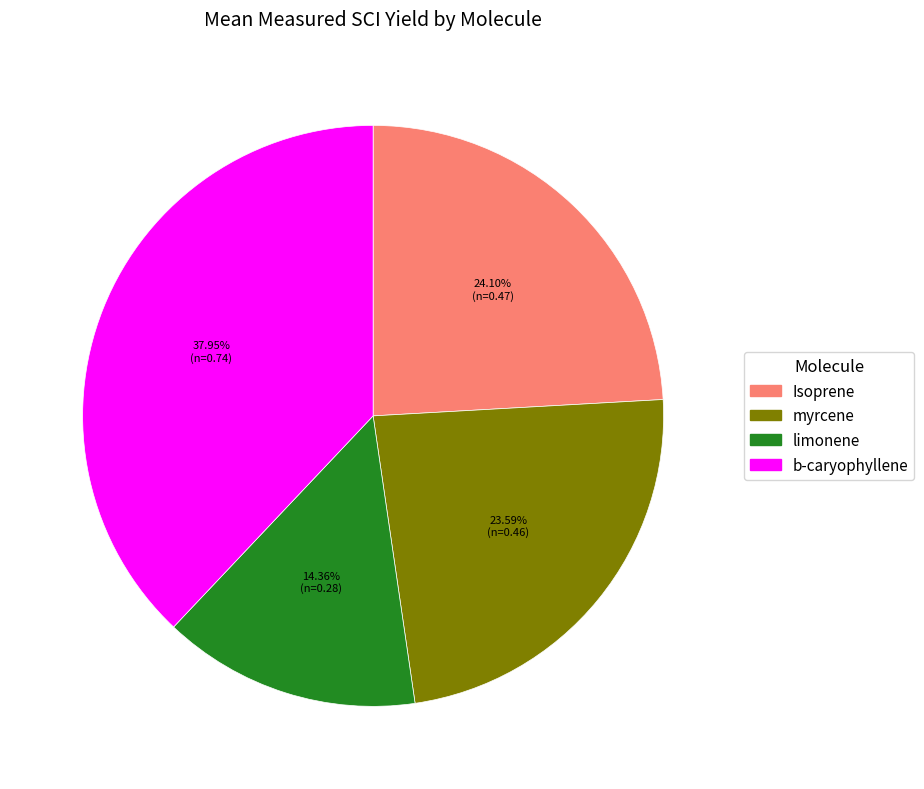

Which category has the biggest portion of the pie?

b-caryophyllene